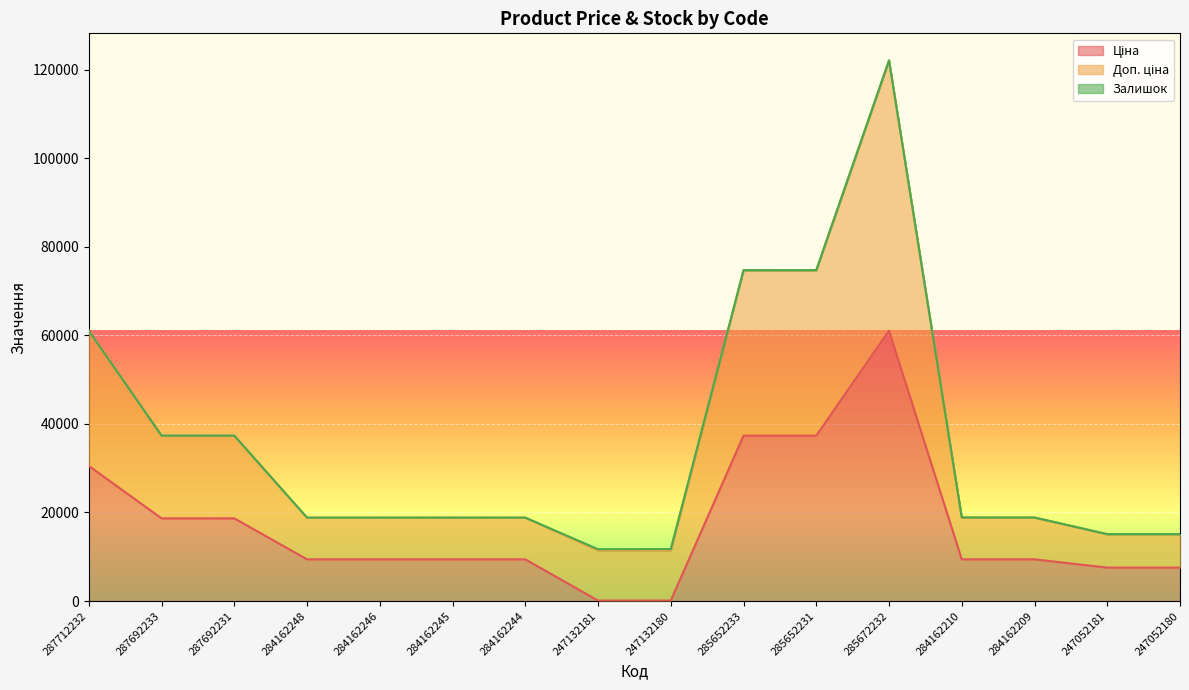

How many categories are shown in the chart?

16